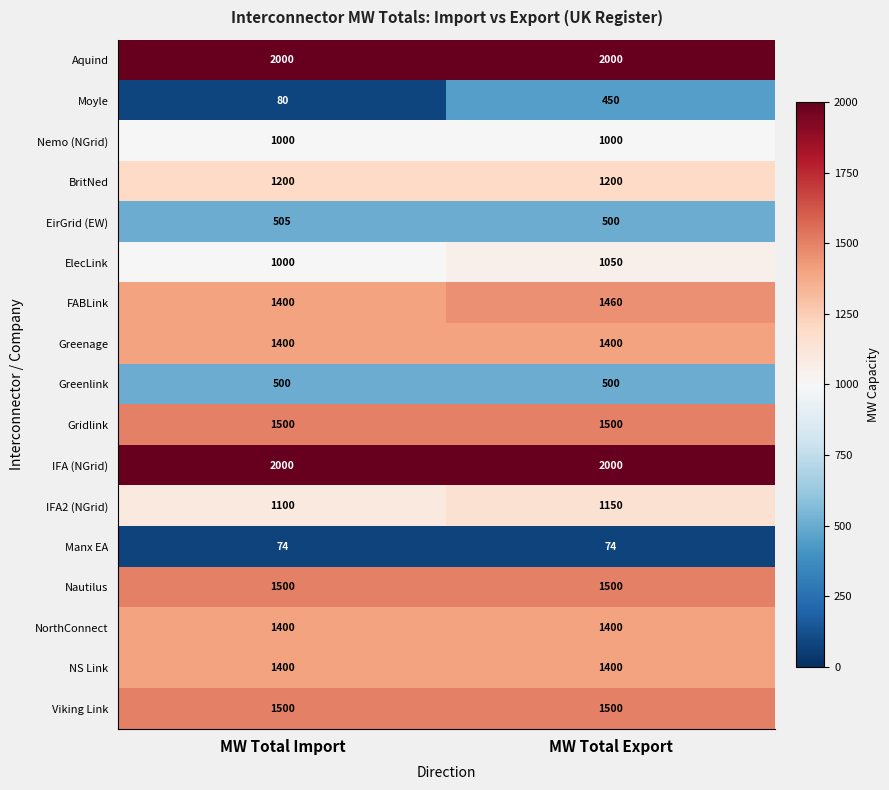

What is the average value of the FABLink series?

1430